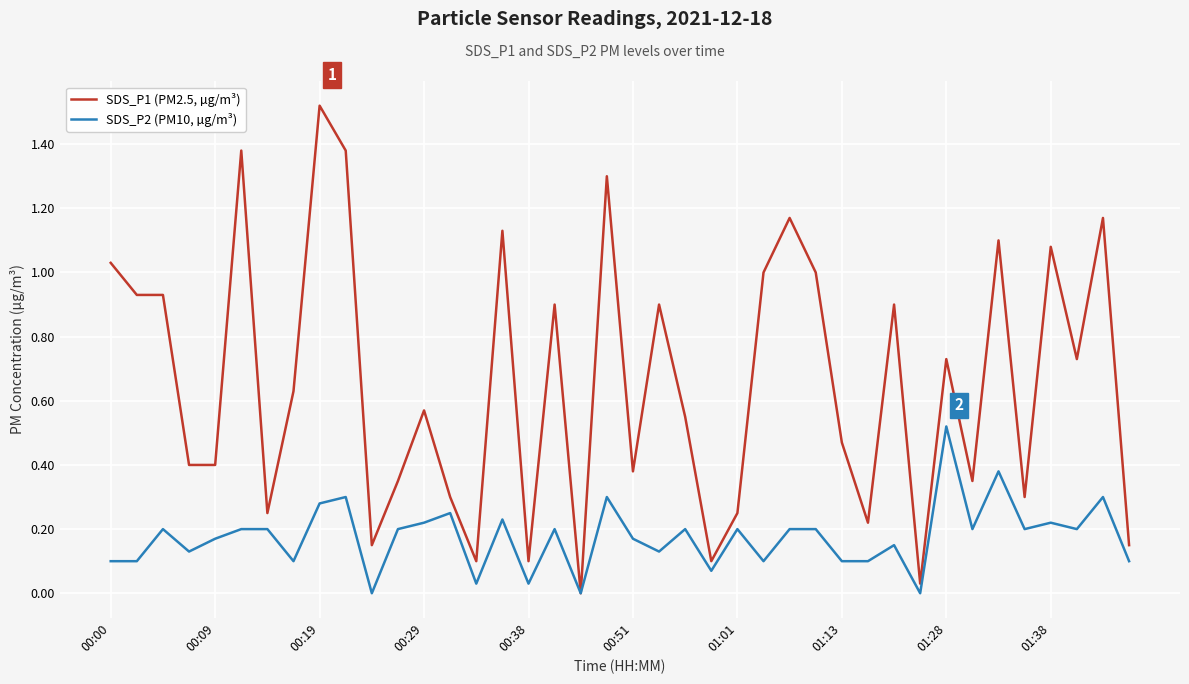

Rank the series by their maximum value, from highest to lowest.

SDS_P1 (PM2.5, µg/m³), SDS_P2 (PM10, µg/m³)